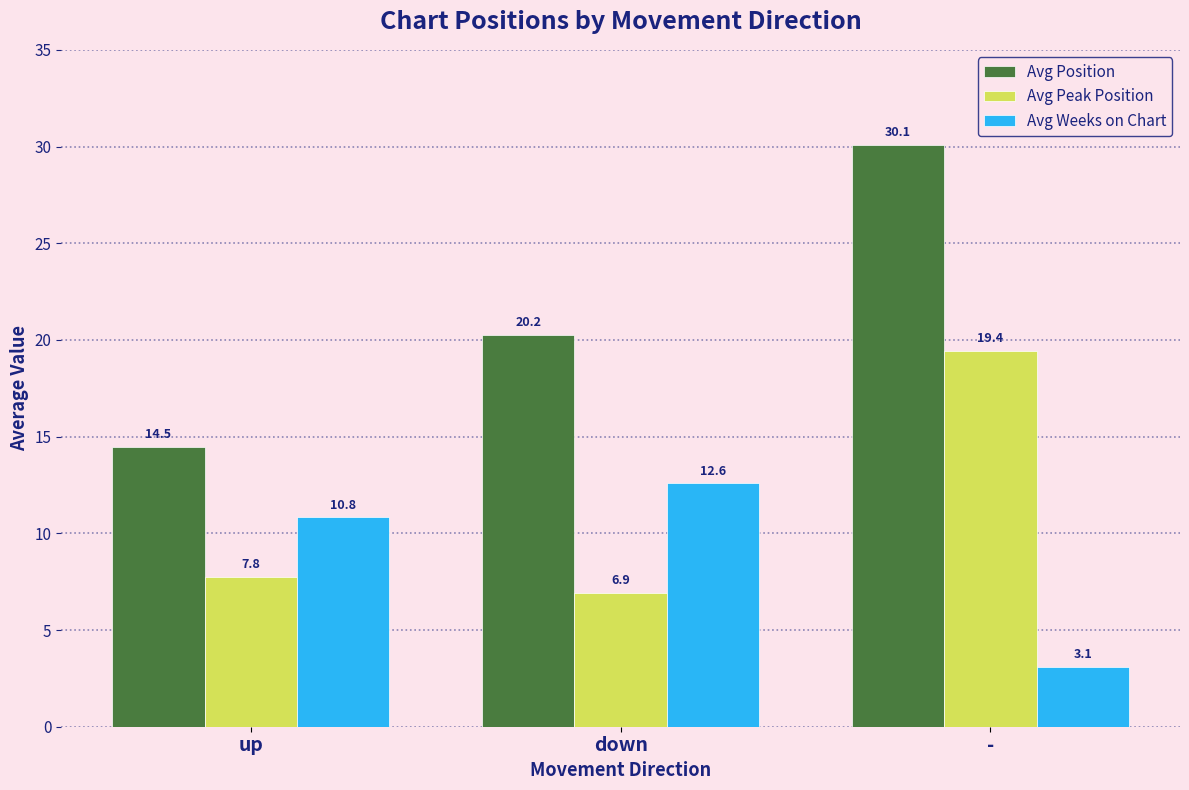

The Avg Position series shows 5.5 at up. True or false?

False